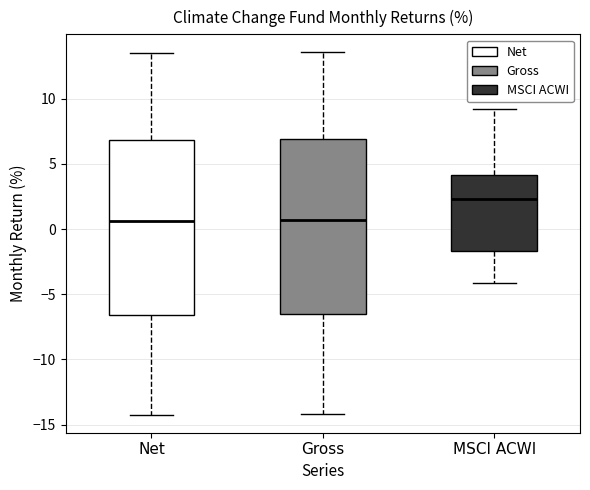

Reading left to right, transcribe this box plot: for each box, give where its median line is, the range the box spans, and where its two whiskers end, as read against the y-axis. The values are not printed on the chart, so give them approximately, as read against the axis.

Net: median 0.5, box -6.5 to 7.0, whiskers -14.0 to 13.5
Gross: median 0.5, box -6.5 to 7.0, whiskers -14.0 to 13.5
MSCI ACWI: median 2.5, box -1.5 to 4.0, whiskers -4.0 to 9.0